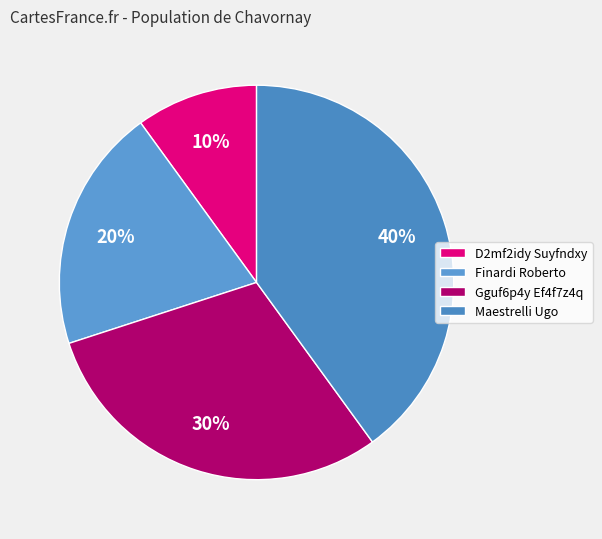

Does D2mf2idy Suyfndxy account for over 50% of the chart?

No